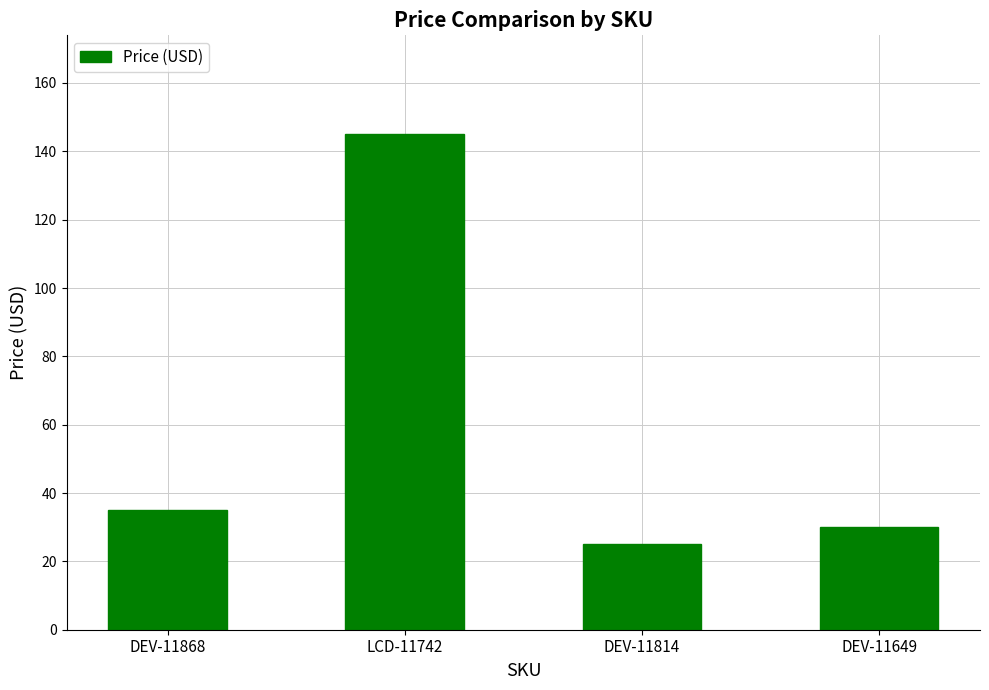

List the labels in order of value, smallest first.

DEV-11814, DEV-11649, DEV-11868, LCD-11742